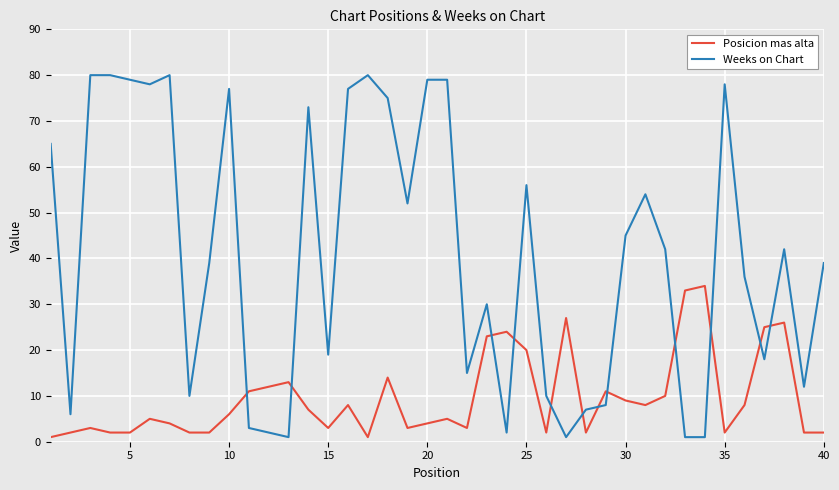

Rank the series by their average value, from lowest to highest.

Posicion mas alta, Weeks on Chart